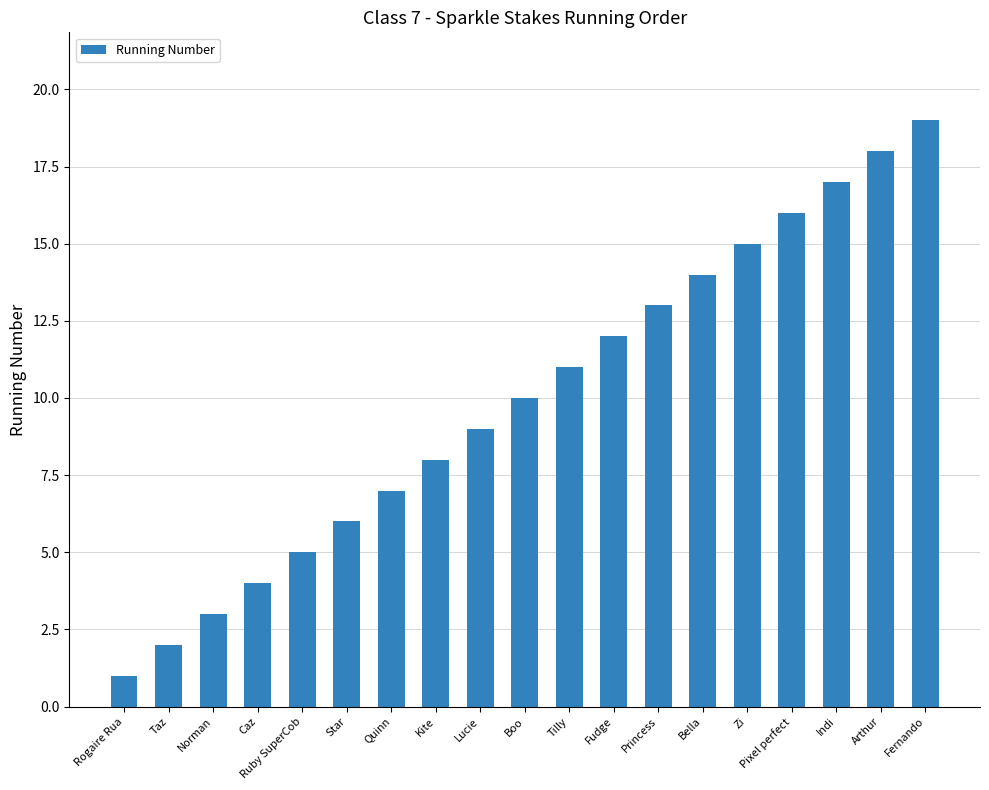

What is the difference between the values at Ruby SuperCob and Zi?

10